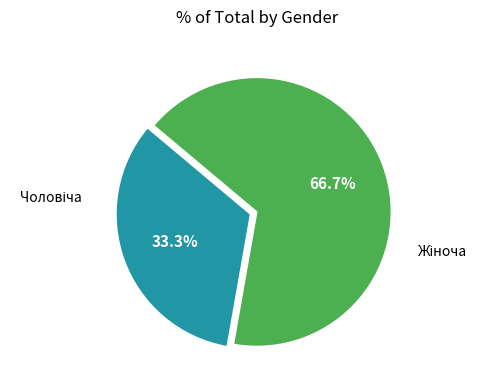

Is there a majority slice in this chart?

Yes